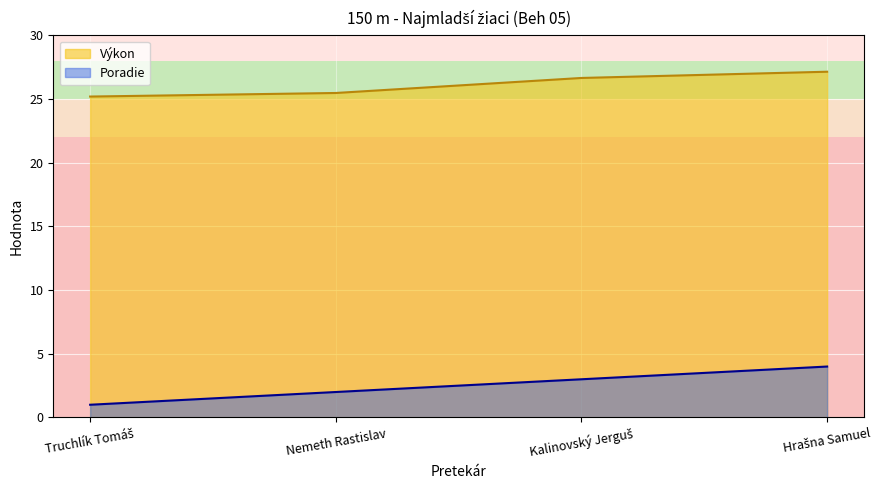

The value of Výkon at Hrašna Samuel is 47.6. True or false?

False